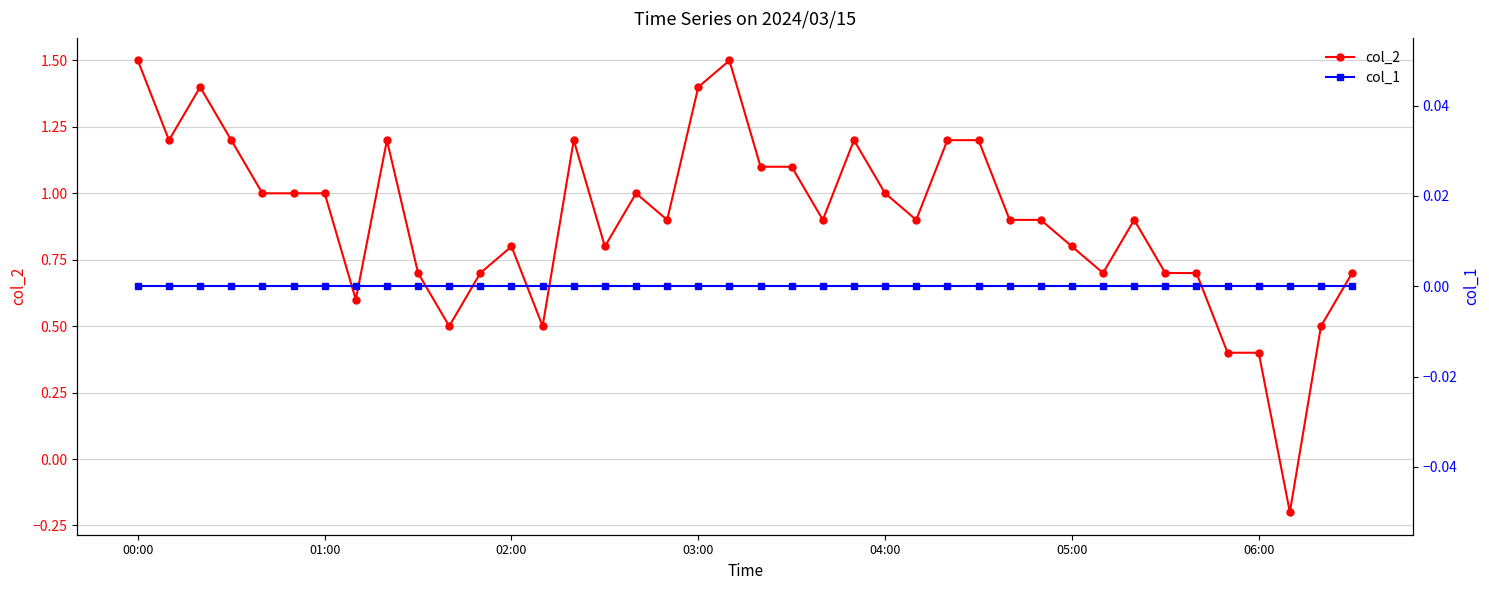

True or false: col_1 and col_2 intersect in this chart.

True